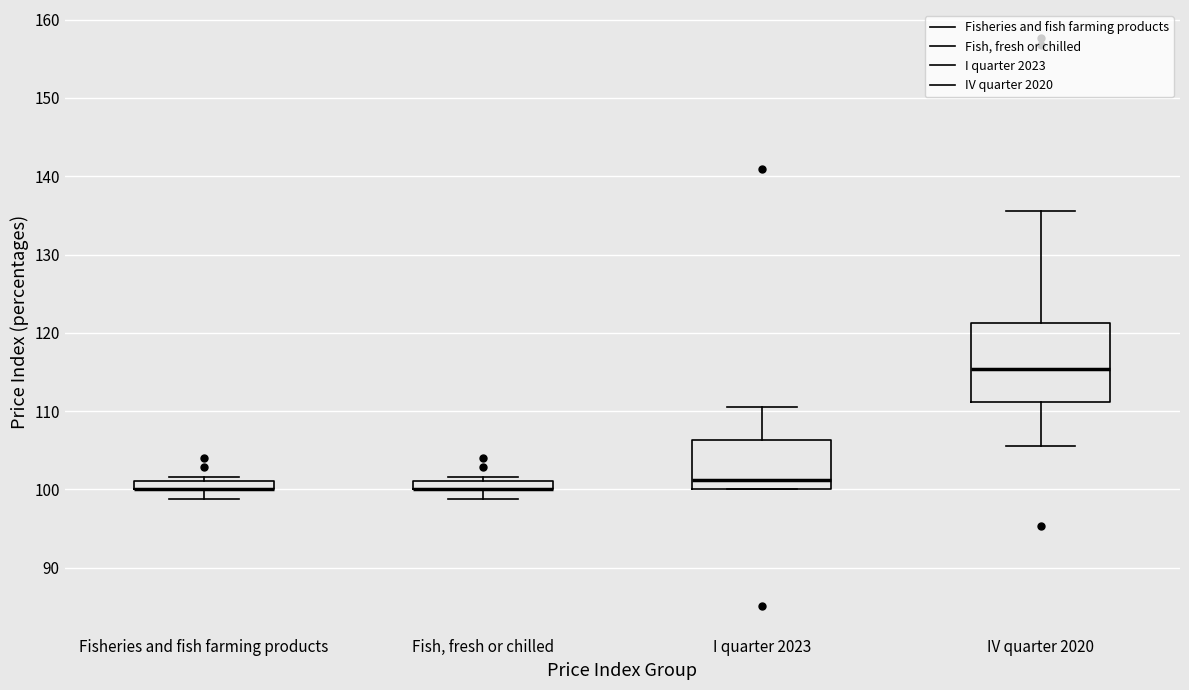

Comparing the boxes themselves (not the whiskers), which one is the tallest?

IV quarter 2020